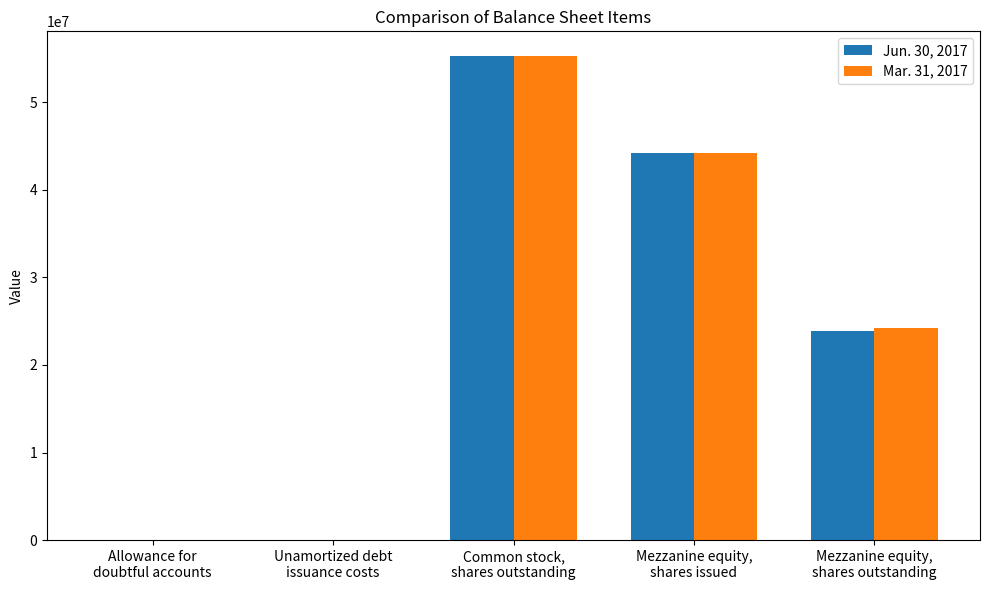

Which series has the widest spread of values?

Mar. 31, 2017